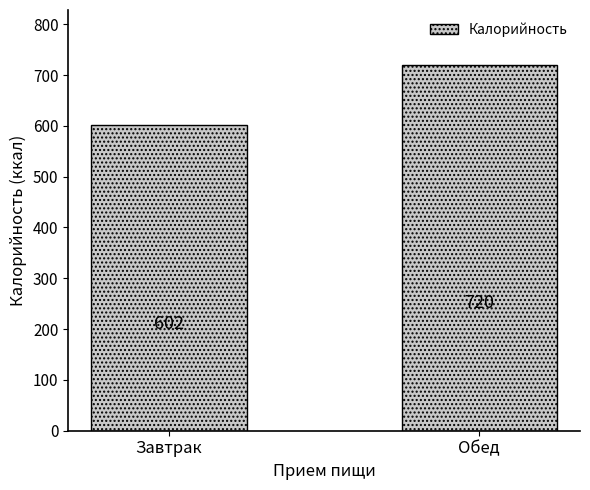

Reading left to right, transcribe all the data shown in this chart.

Завтрак=602	Обед=720